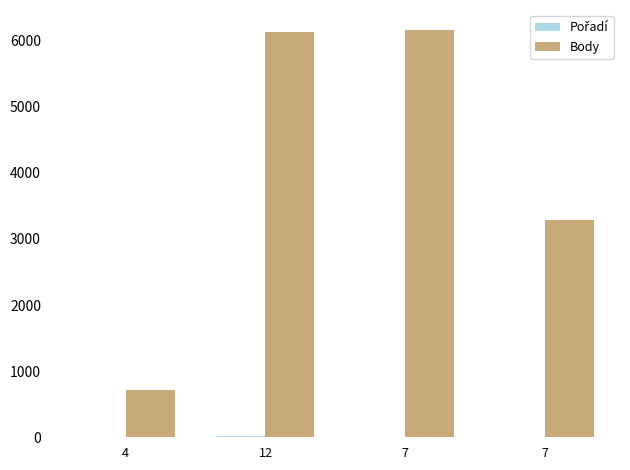

What is the sum of all Pořadí values?

29